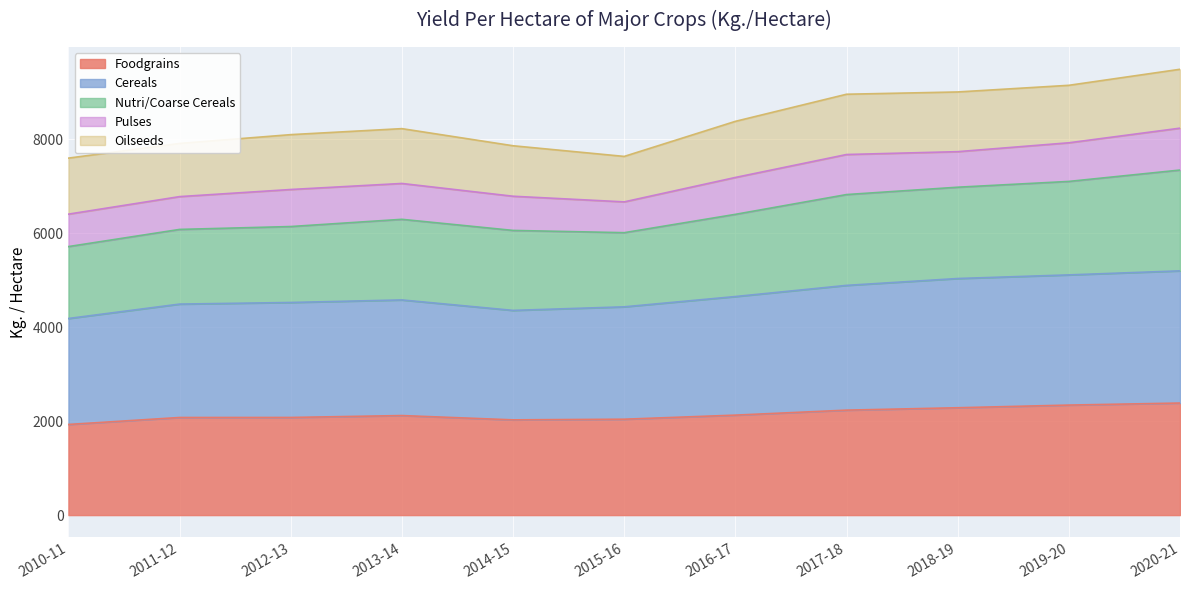

What is the lowest value of the Foodgrains series?

1930.1